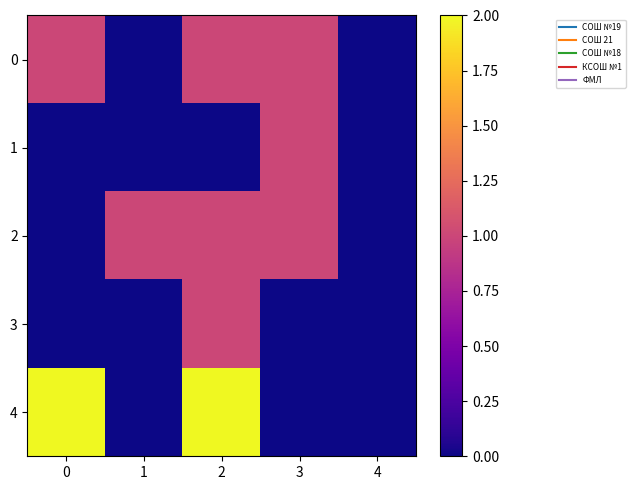

Rank the series at 0 from lowest to highest value.

1, 2, 3, 0, 4